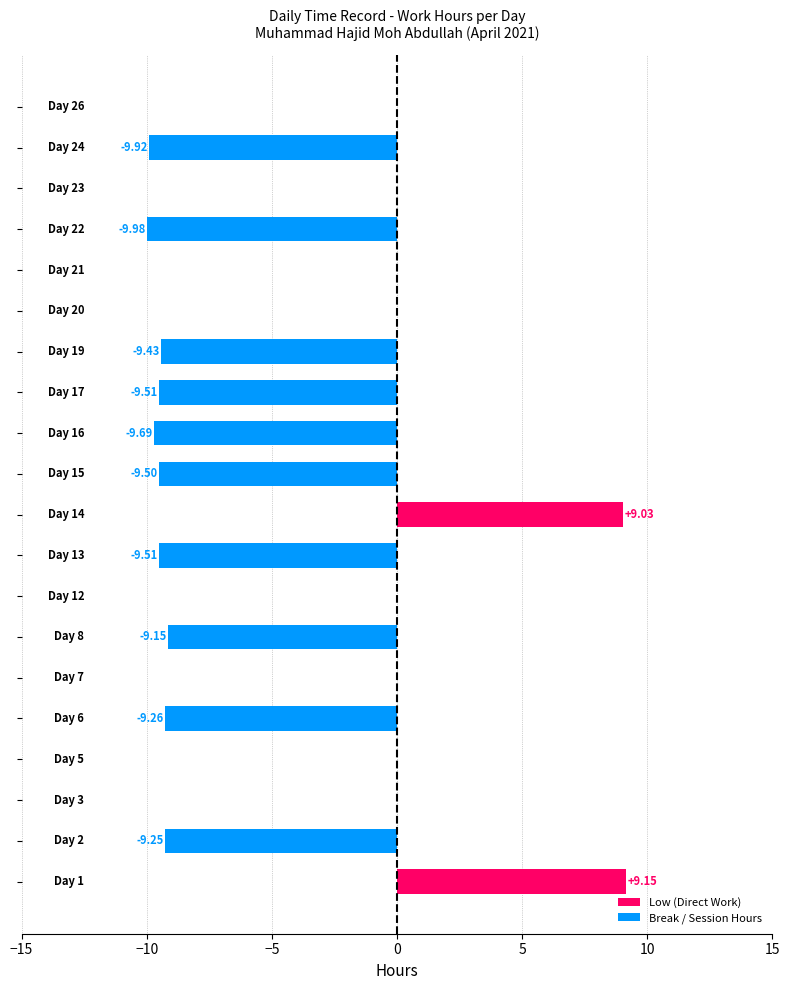

What is the sum of all values?

-77.0